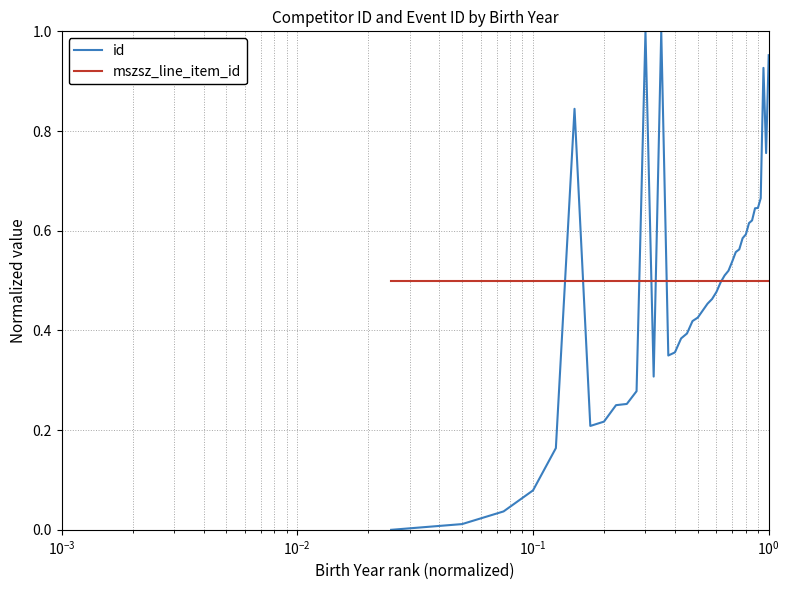

Which series has the largest range (max minus min)?

id